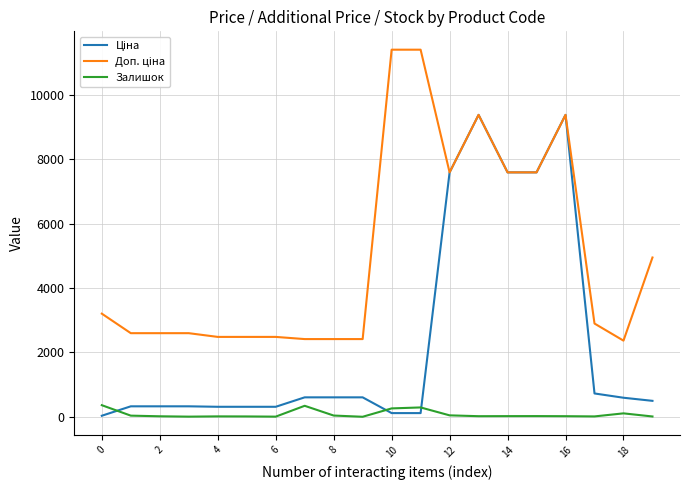

Does the chart display data point markers on the line(s)?

No